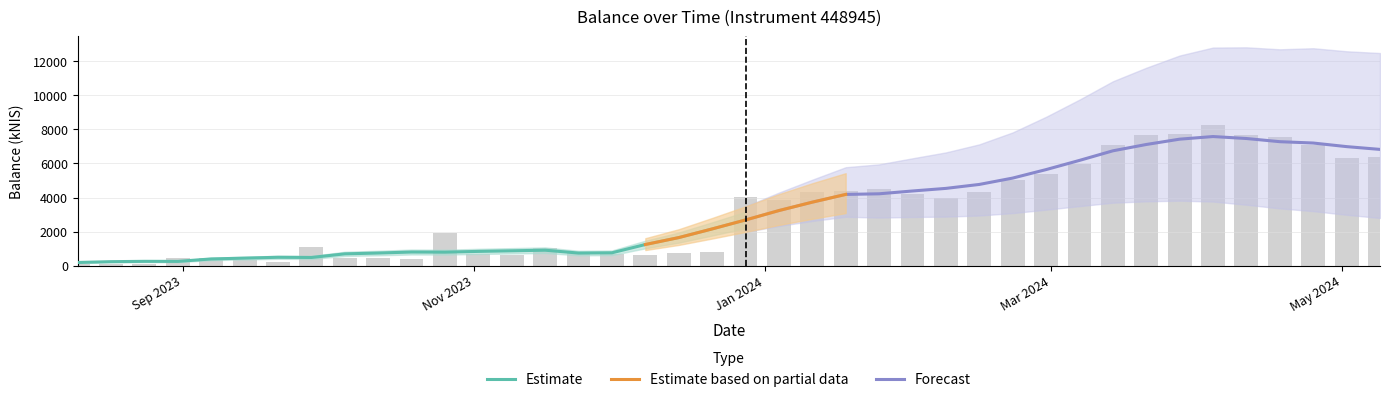

True or false: the data shows 6370.0 at 2024-05-09.

True